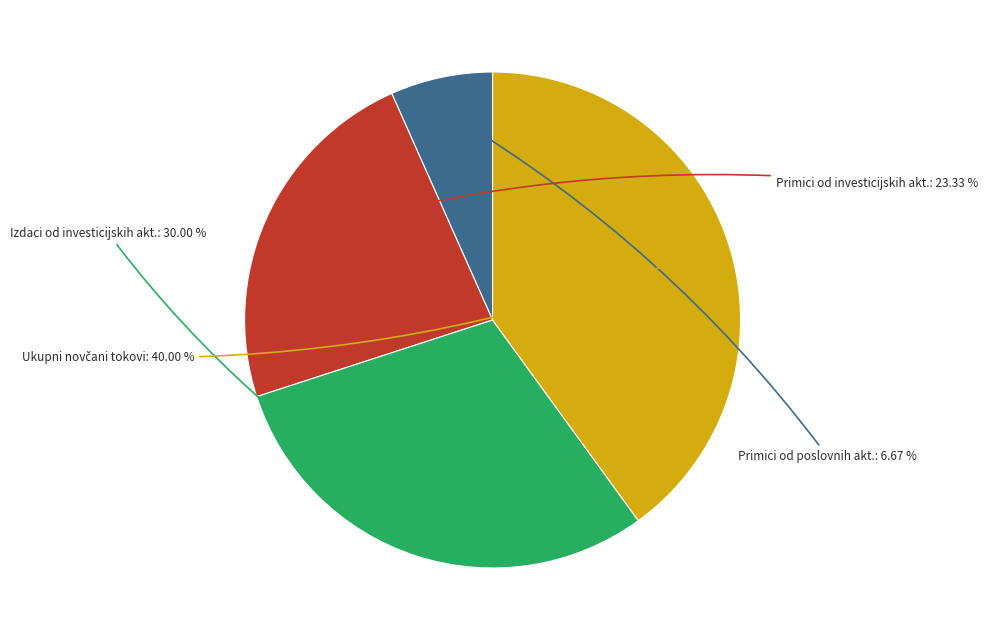

Do Primici od investicijskih akt. and Izdaci od investicijskih akt. together represent more than half of the pie?

Yes